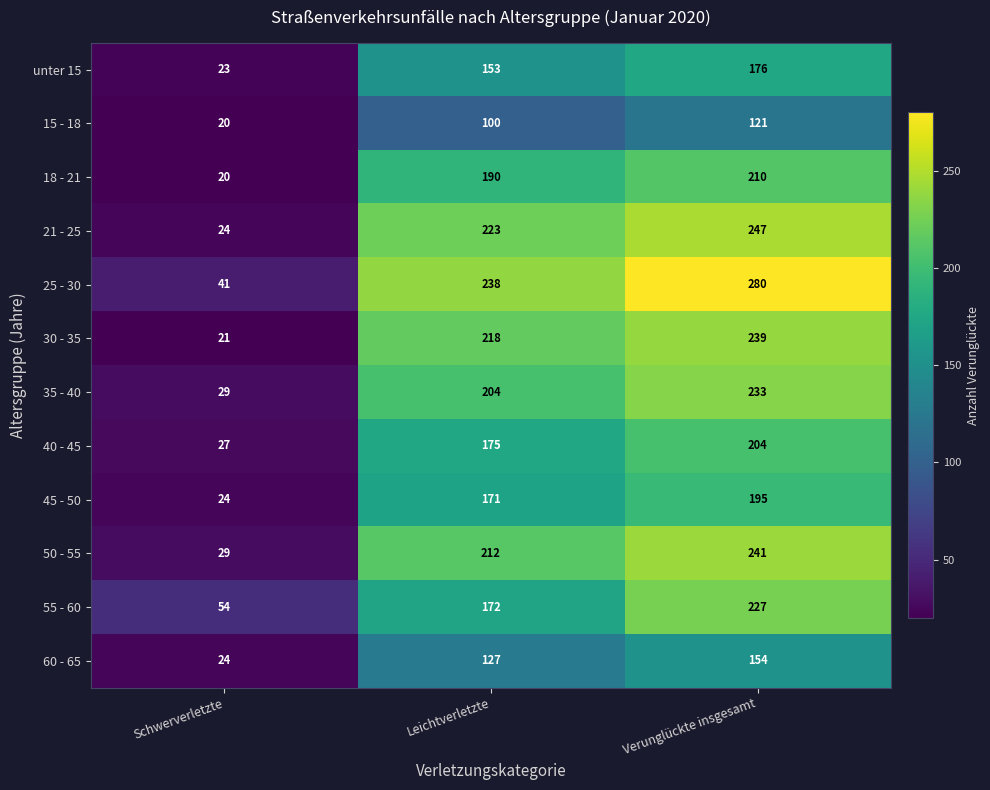

True or false: 40 - 45 has a value of 289 at Verunglückte insgesamt.

False